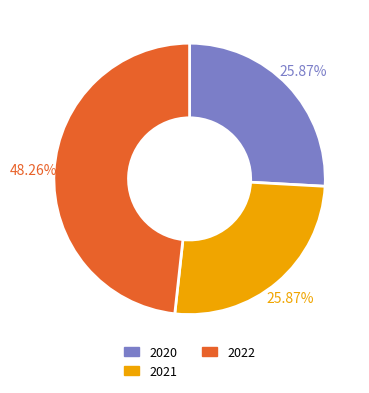

How many segments does this pie chart have?

3